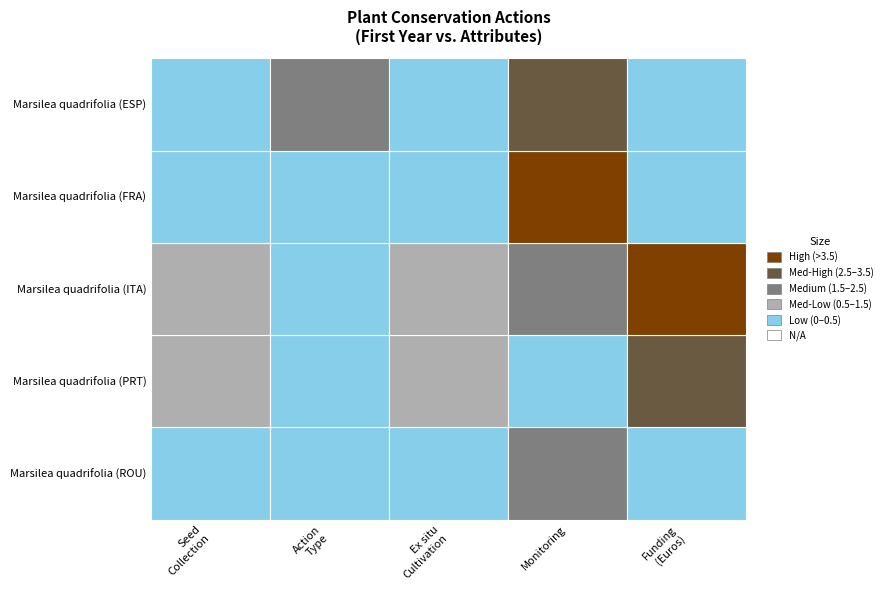

The duration series shows 7.3 at duration. True or false?

False